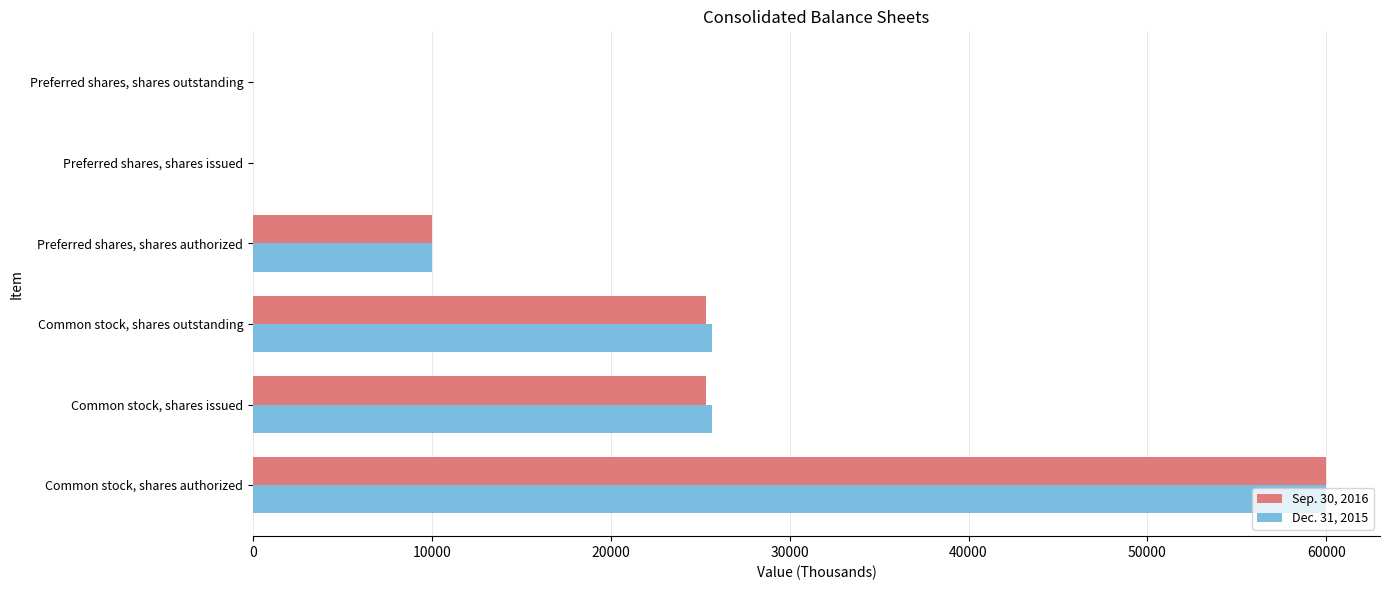

Between Common stock, shares issued and Preferred shares, shares issued, which series saw the biggest shift?

Dec. 31, 2015